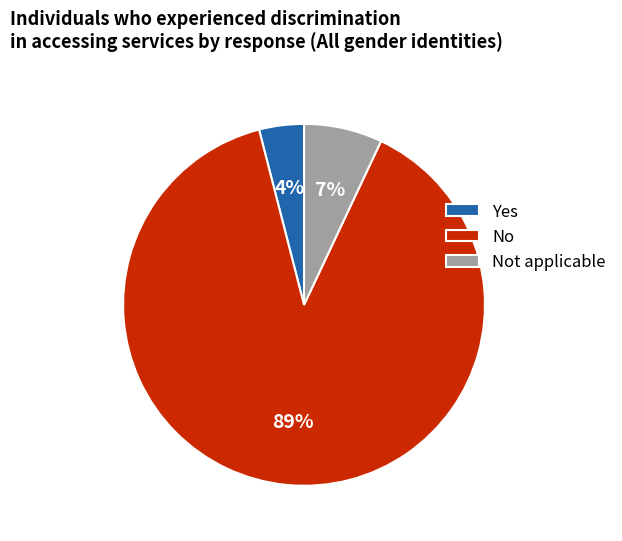

Count the number of slices in the pie.

3